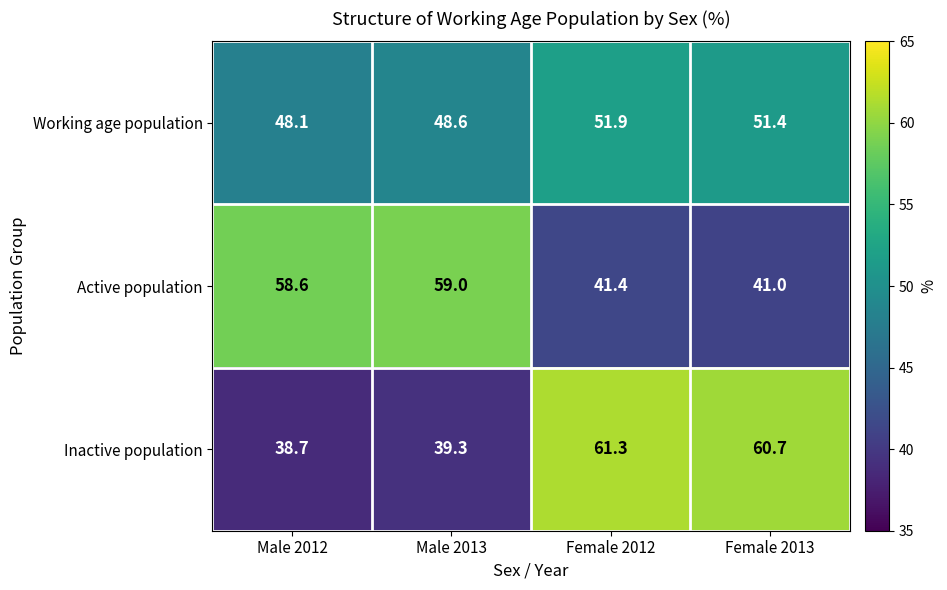

The Inactive population series shows 26.0 at Male 2012. True or false?

False